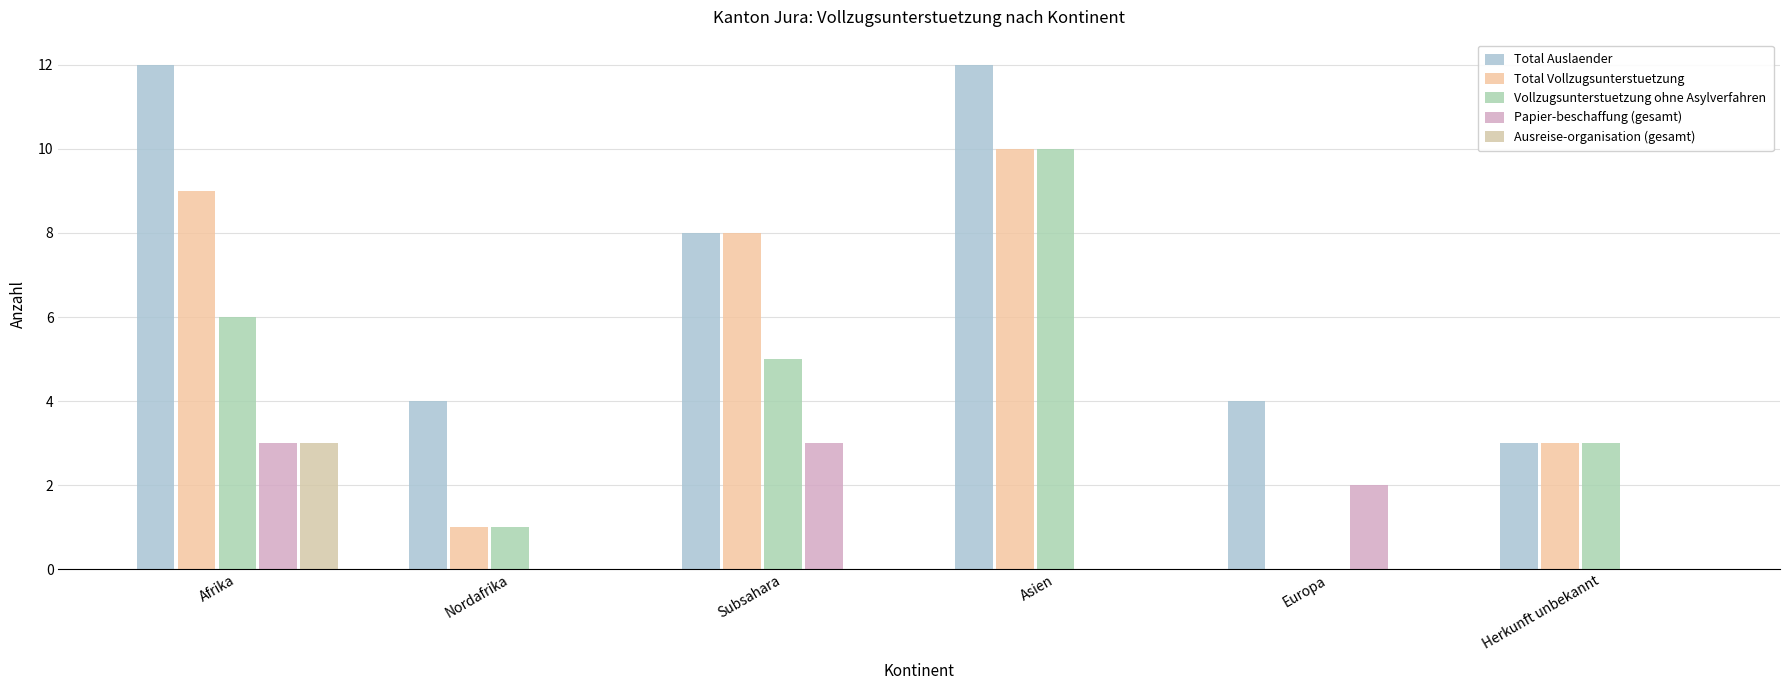

What is the value of the Vollzugsunterstuetzung ohne Asylverfahren bar at the 4th from the left?

10